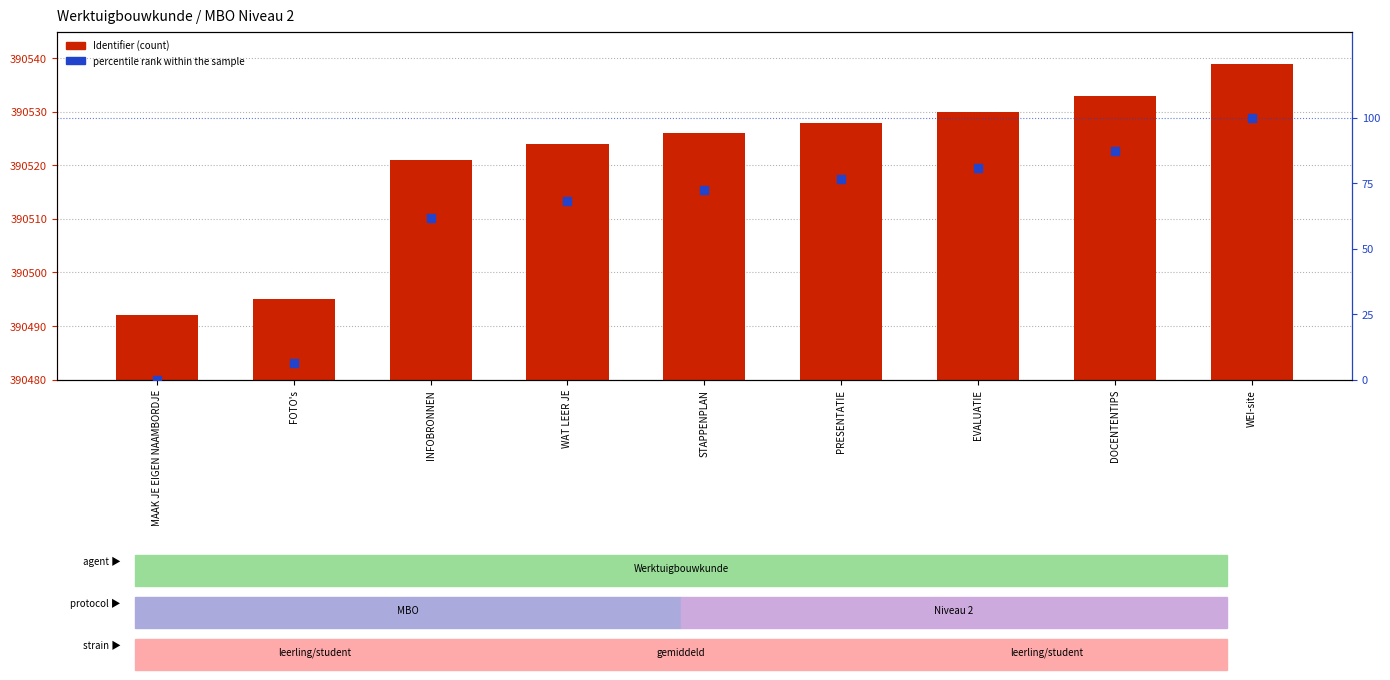

Which series reaches the minimum Y coordinate?

percentile rank within the sample